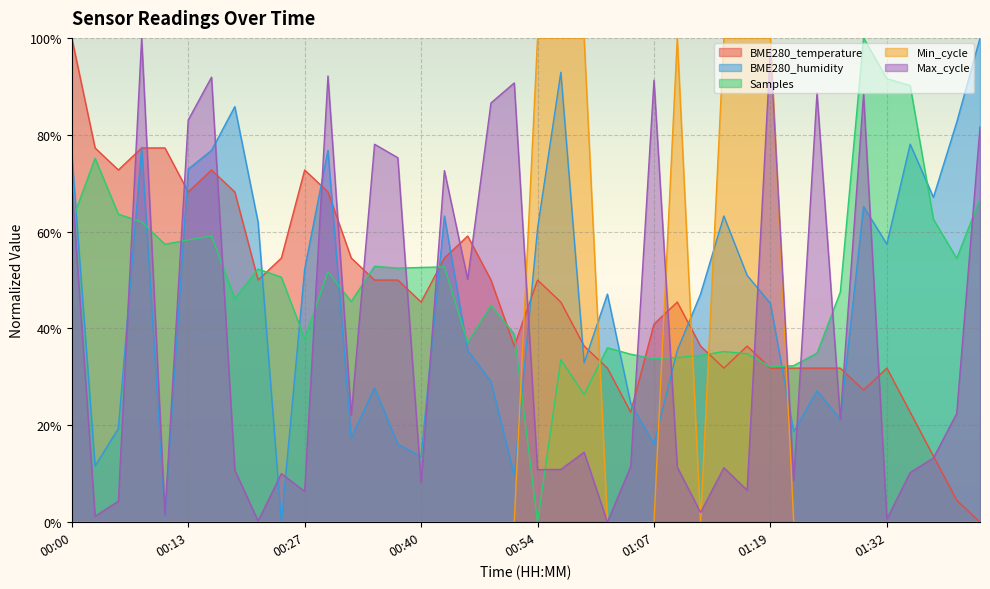

Which series changed the most between 00:08 and 00:45?

Max_cycle